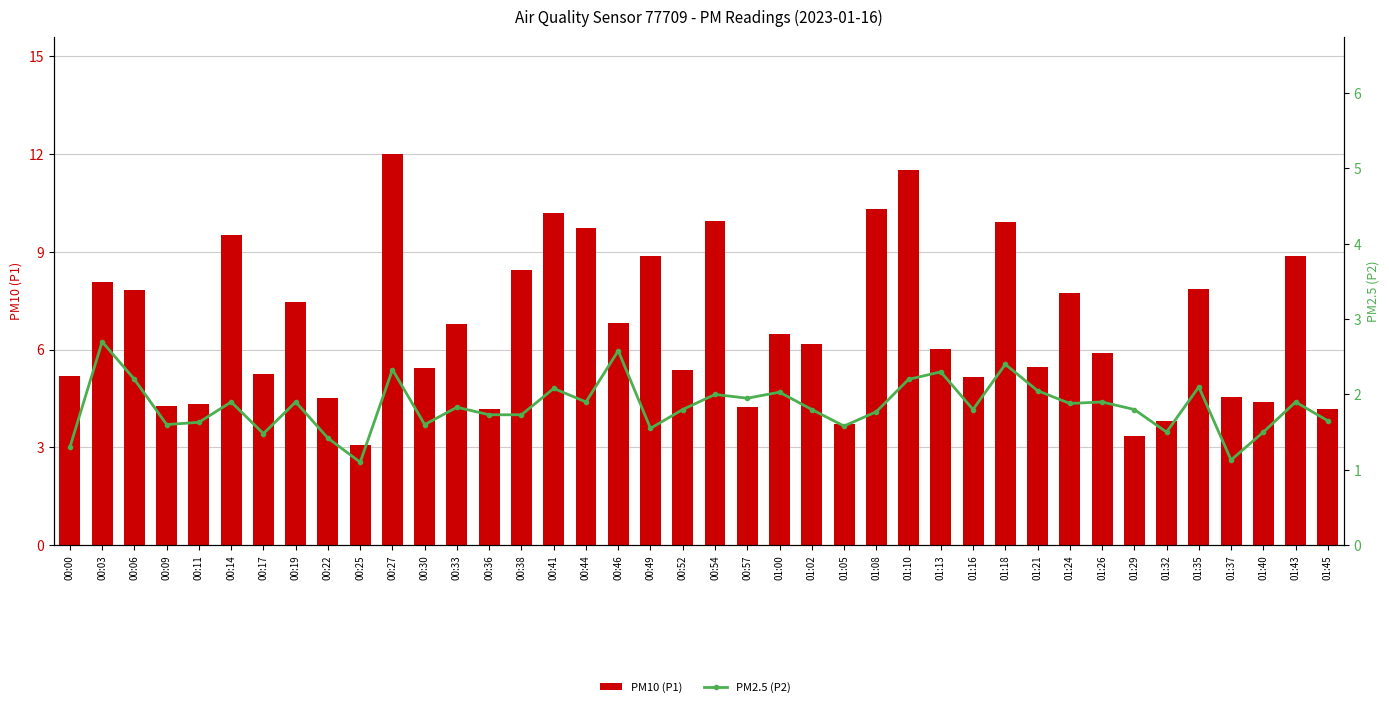

The PM2.5 (P2) series shows 1.9 at 01:24. True or false?

True